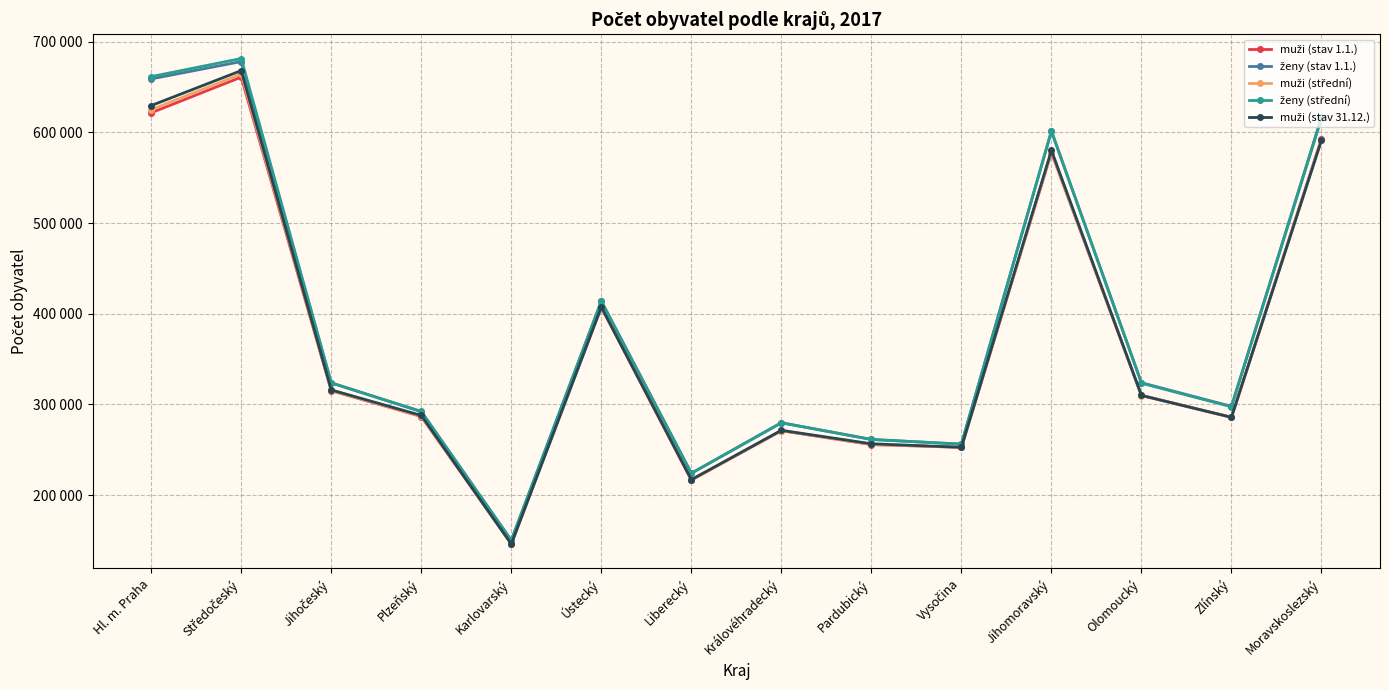

What is the label of the 1st point from the right?

Moravskoslezský